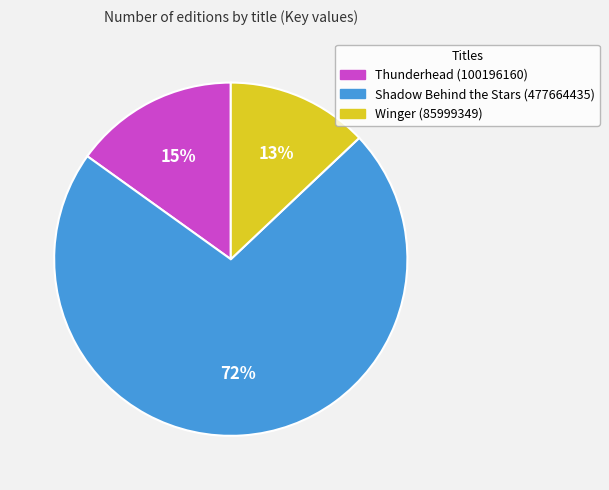

To the nearest percent, what is the average slice percentage?

33%